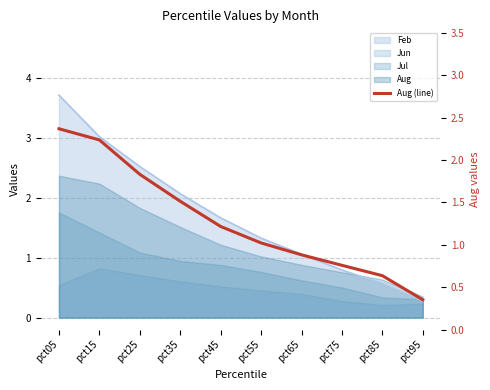

Is it true that the value at pct85 is 0.6?

True